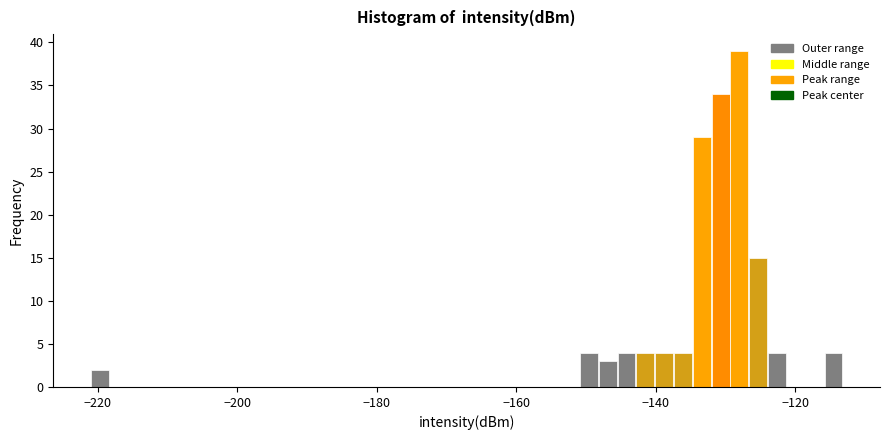

Read against the x-axis, roughly where is the centre of the tallest bar?

-128